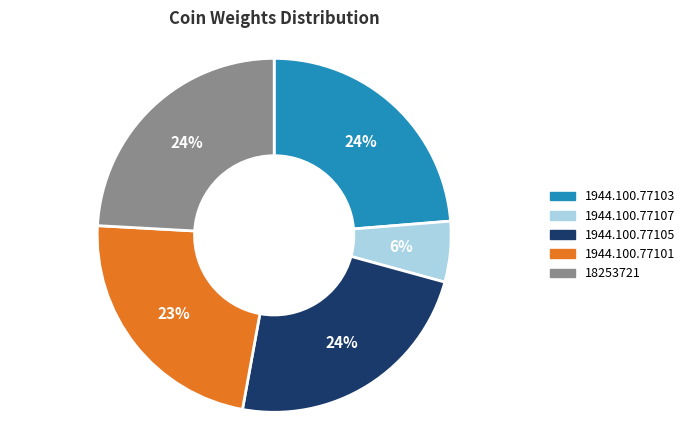

Does 1944.100.77101 represent more than half of the total?

No